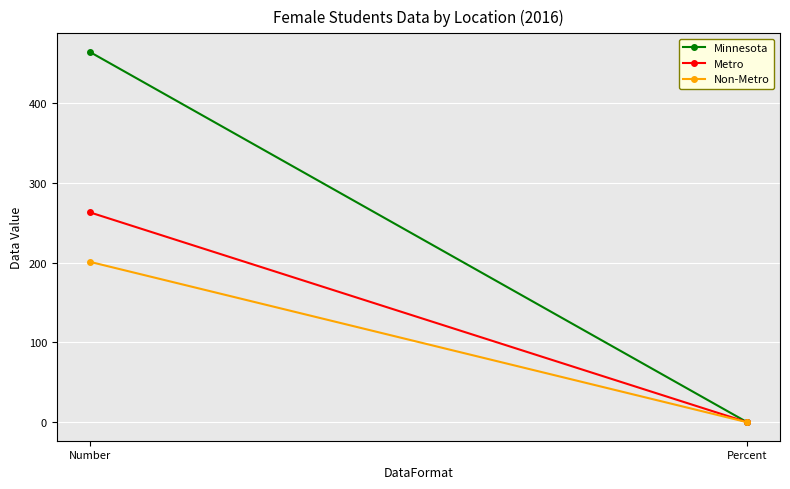

At which category is the sum across all series the highest?

Number